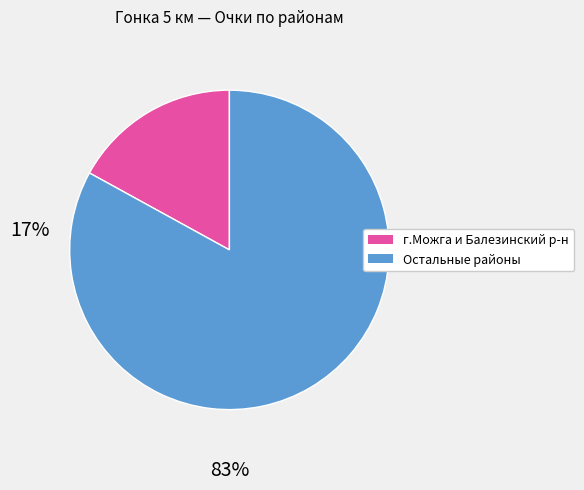

Is there a majority slice in this chart?

Yes